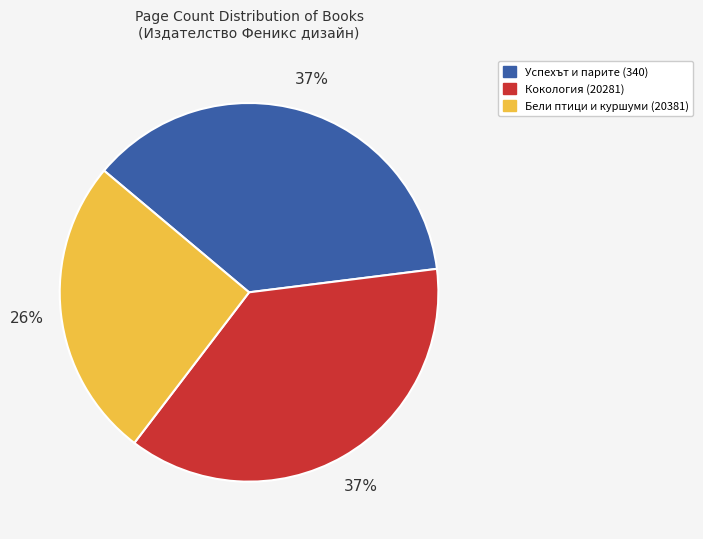

How many segments does this pie chart have?

3